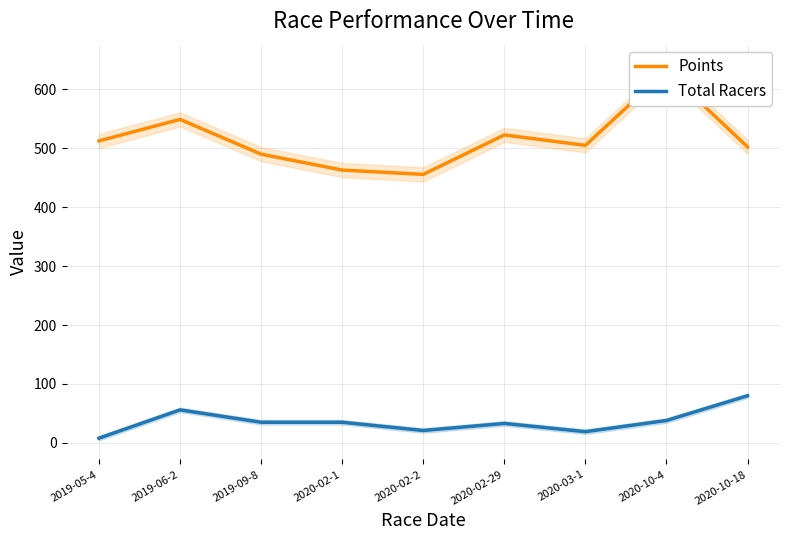

What is the highest value of the Points series?

631.9